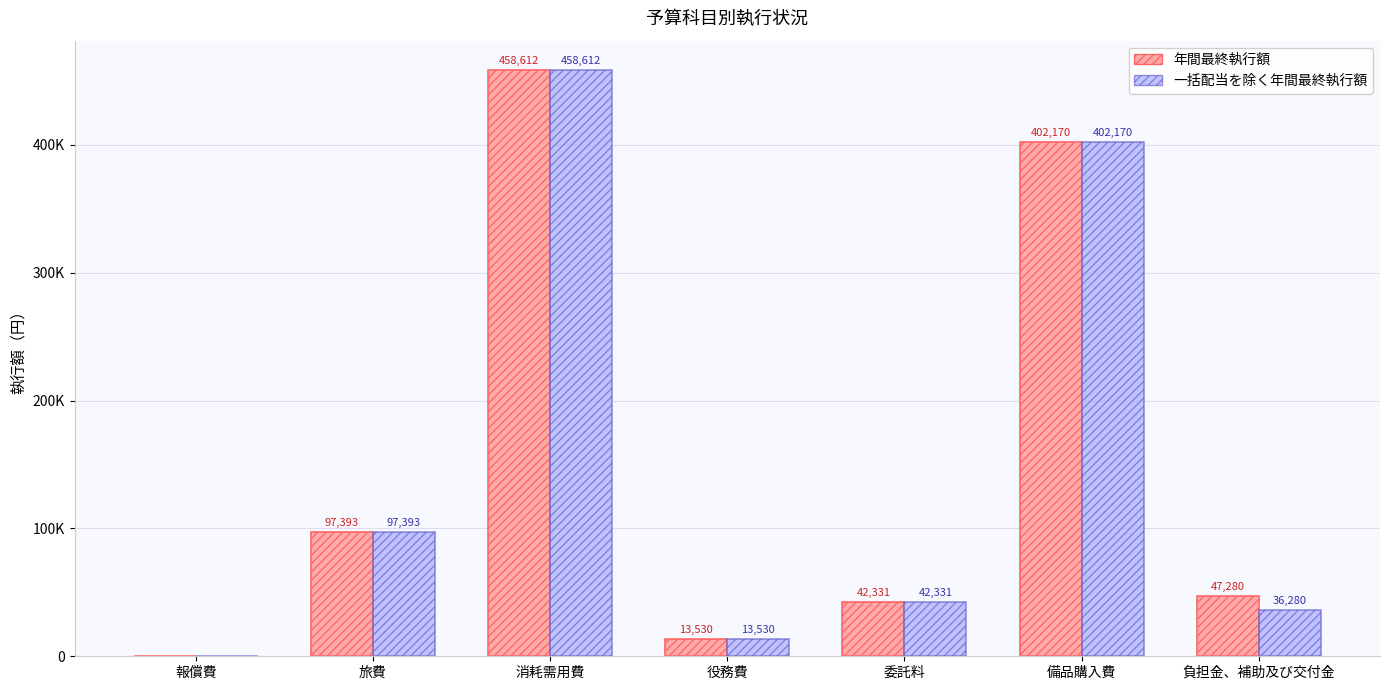

Where is 一括配当を除く年間最終執行額 nearest to the value 229305?

旅費